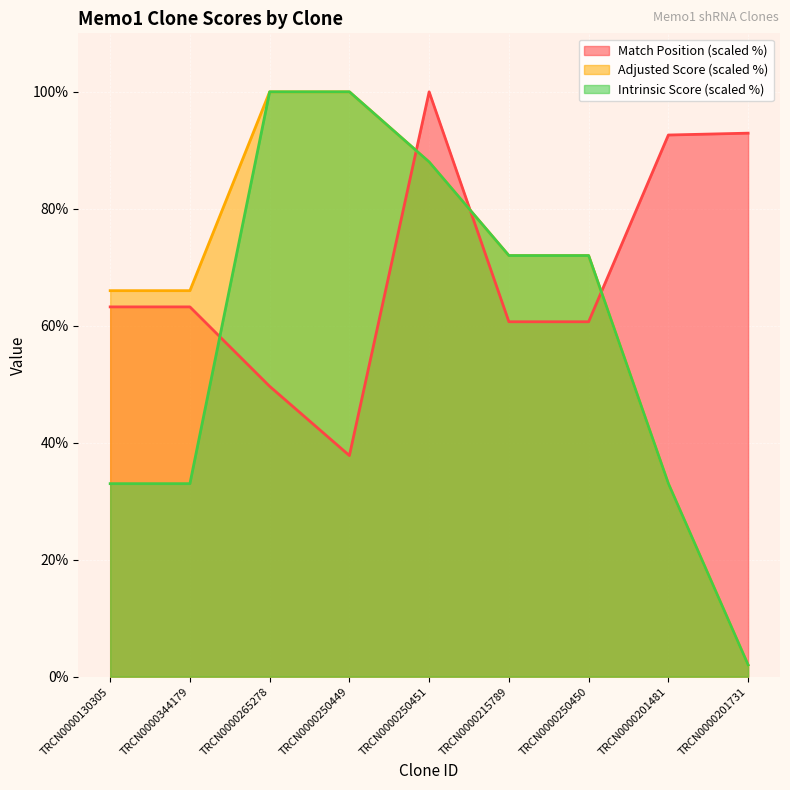

Rank the categories by Intrinsic Score value from lowest to highest.

TRCN0000201731, TRCN0000130305, TRCN0000344179, TRCN0000201481, TRCN0000215789, TRCN0000250450, TRCN0000250451, TRCN0000265278, TRCN0000250449